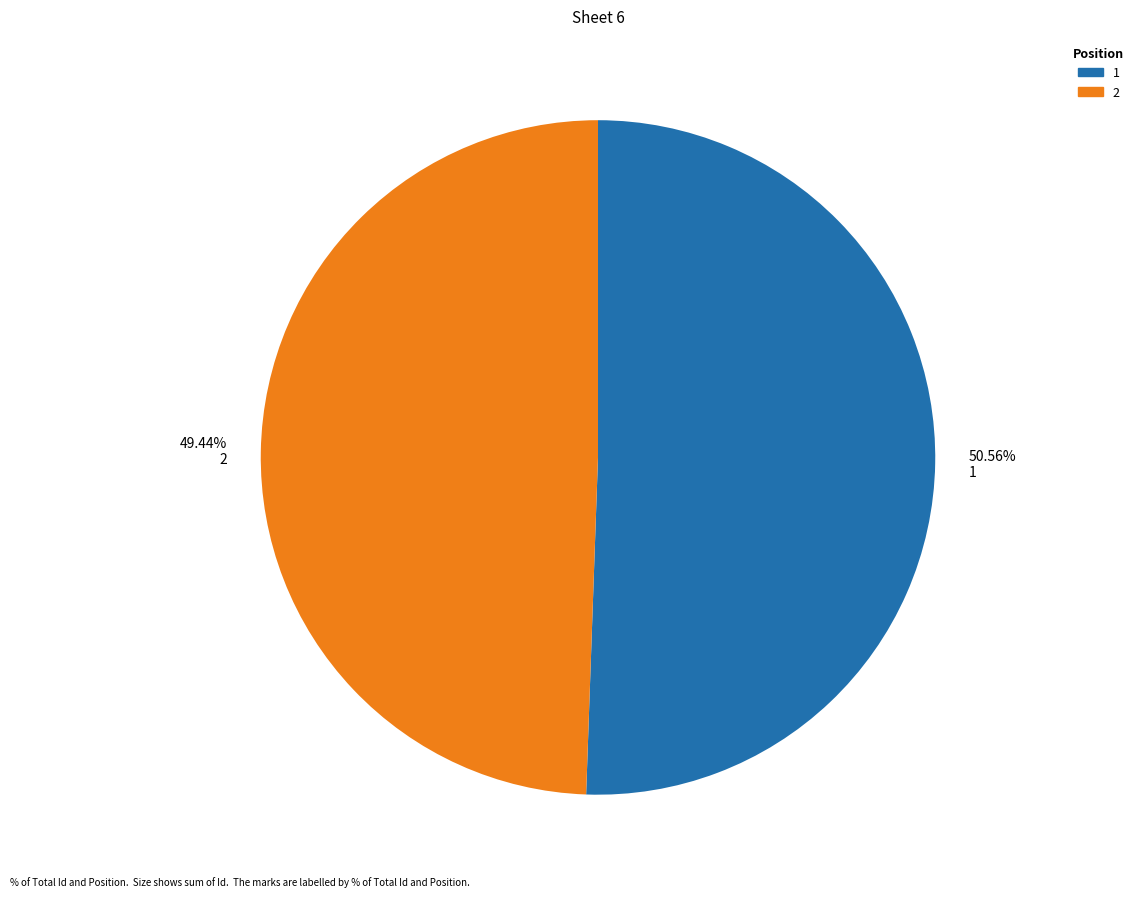

To the nearest percent, what is the difference between the largest and smallest slice percentages?

1%